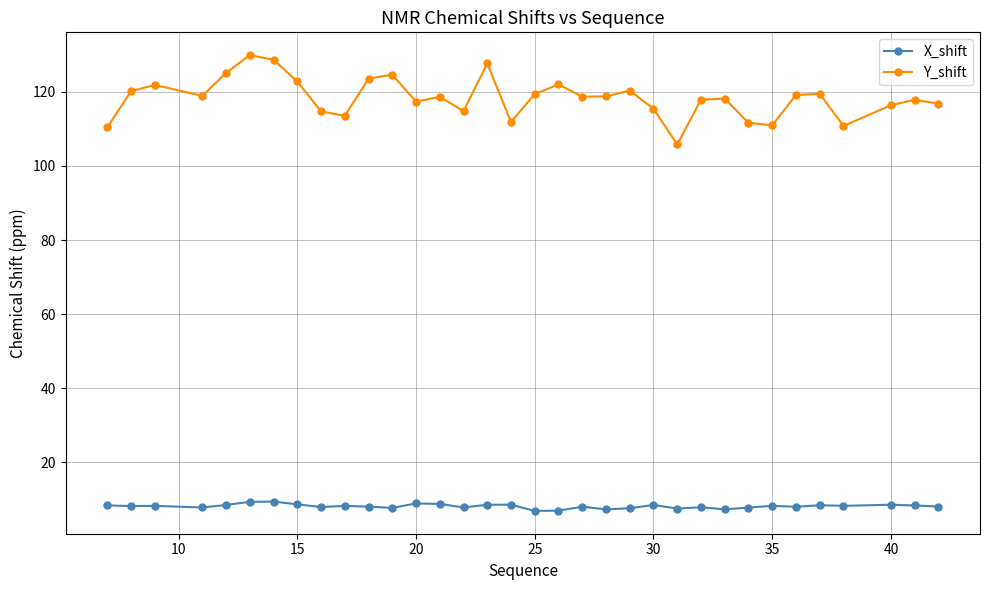

Is this an area chart (filled region under the line)?

No